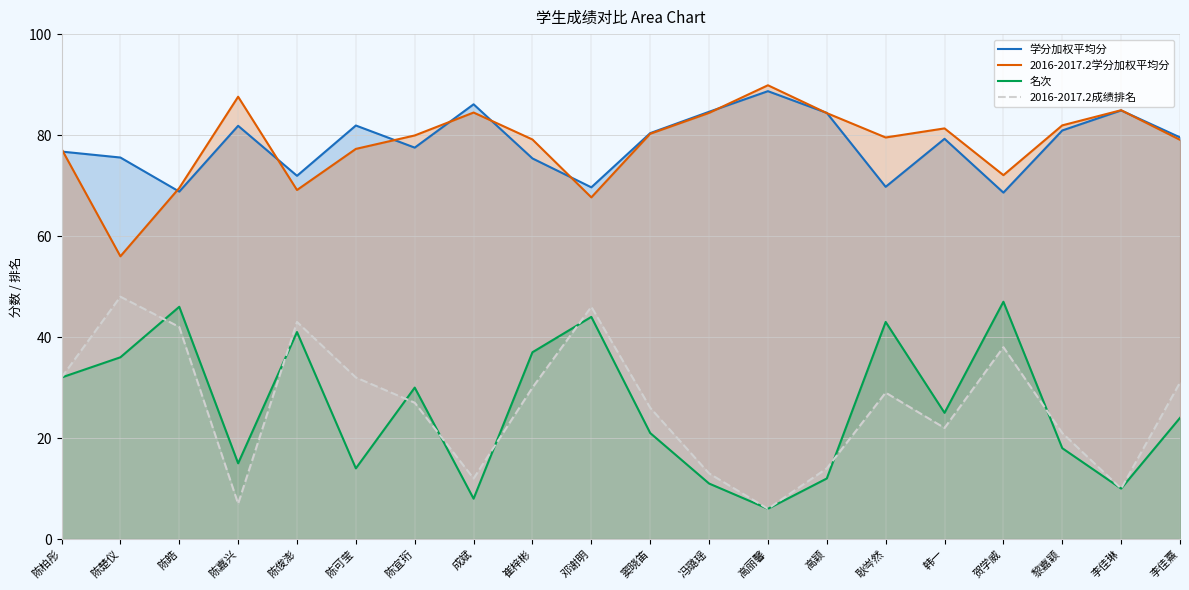

How many interior local valleys does the 2016-2017.2学分加权平均分 series have?

5